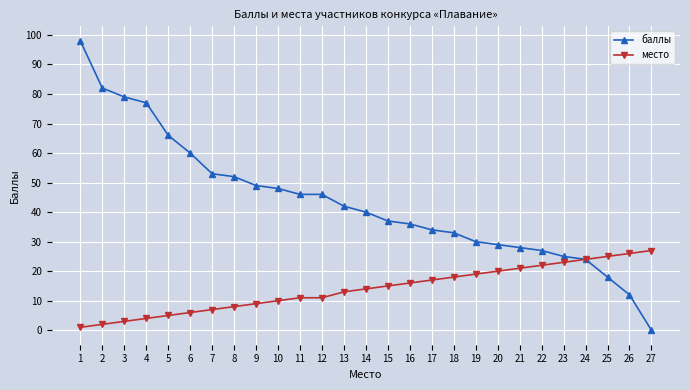

Is the value of баллы at 8 greater than the value of место at 2?

Yes